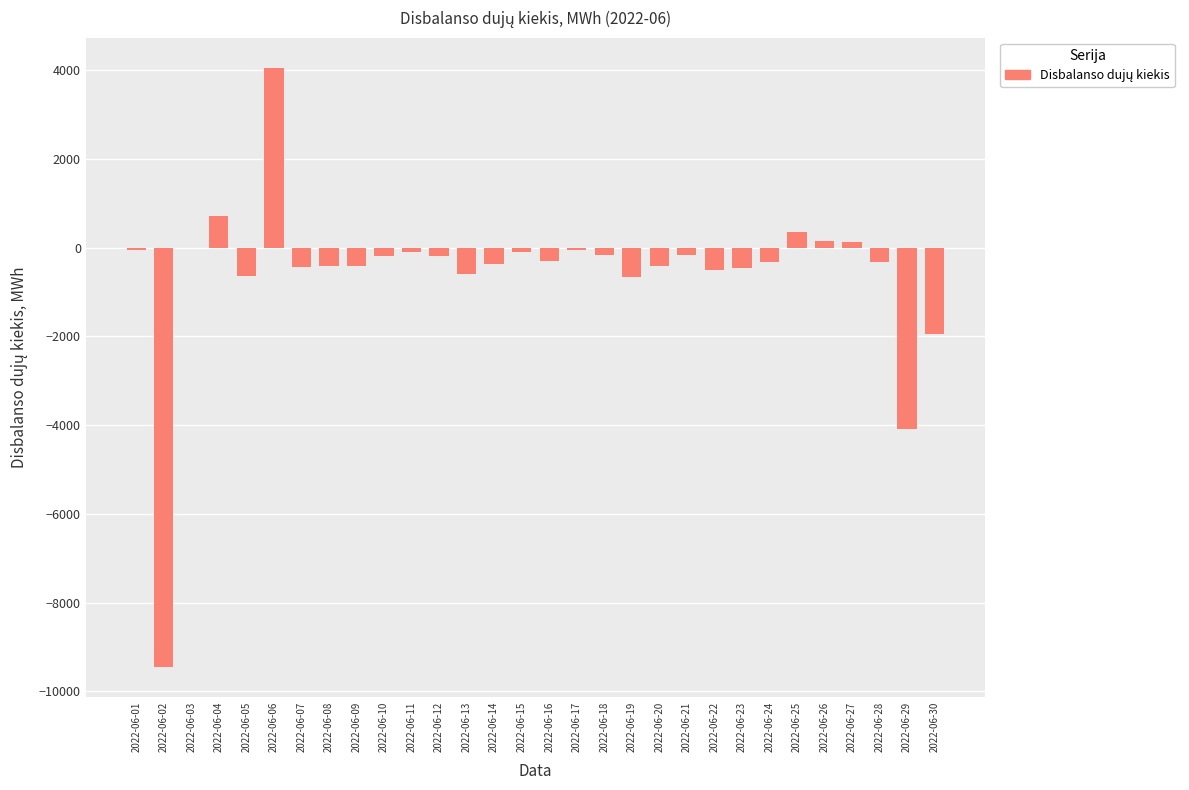

Count the number of categories in the chart.

30